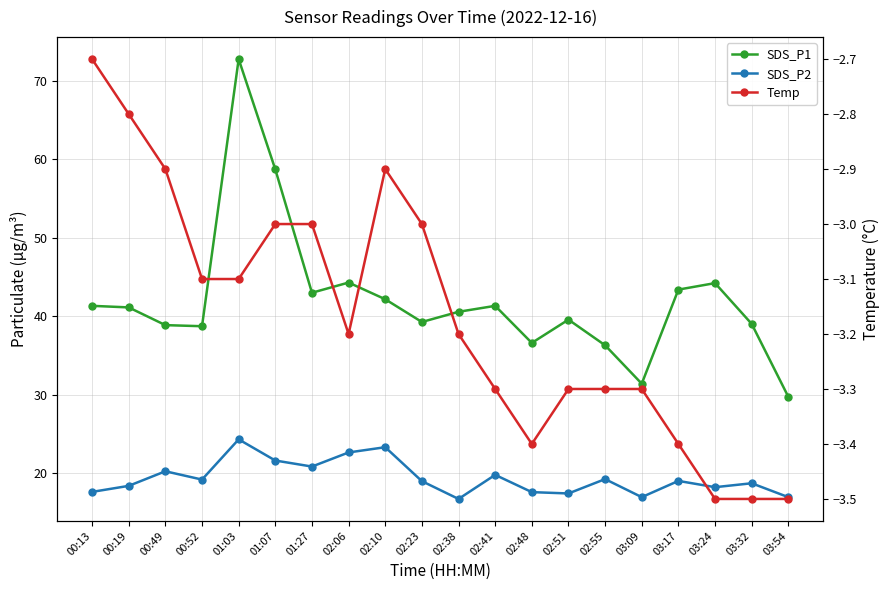

Count the number of categories in the chart.

20